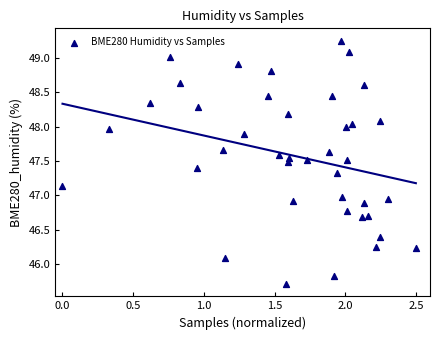

What is the range of Y values (max minus min)?

3.5